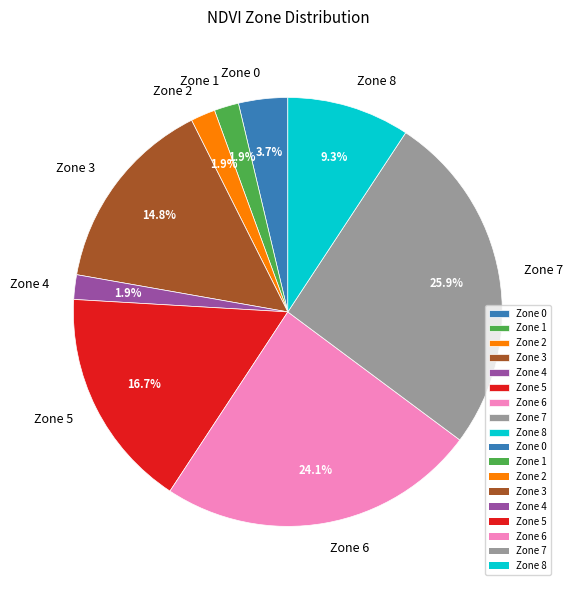

To the nearest percent, what is the difference between the largest and smallest slice percentages?

24%